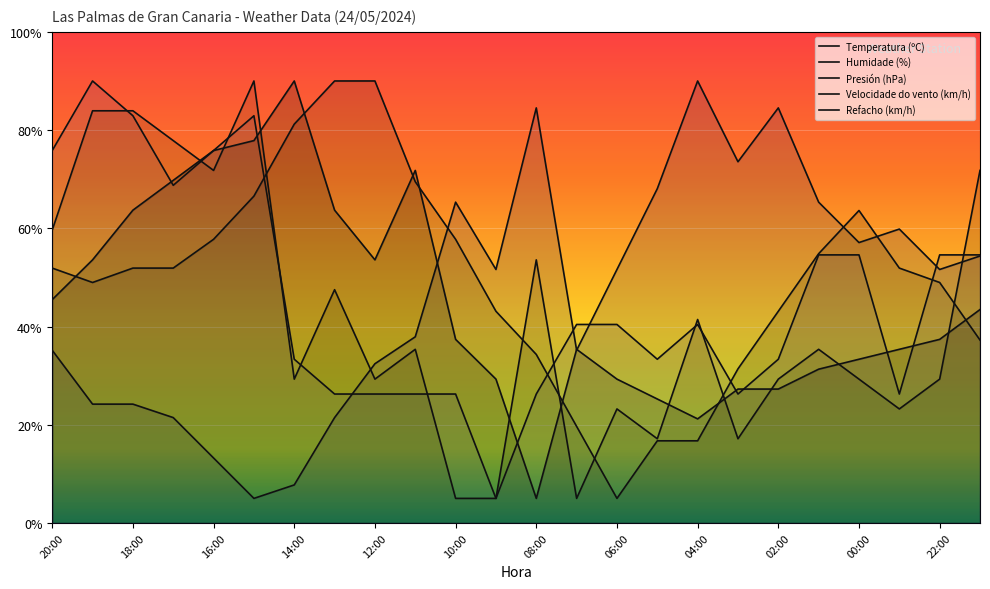

Which series ends up on top after the final intersection of Refacho (km/h) and Humidade (%)?

Refacho (km/h)